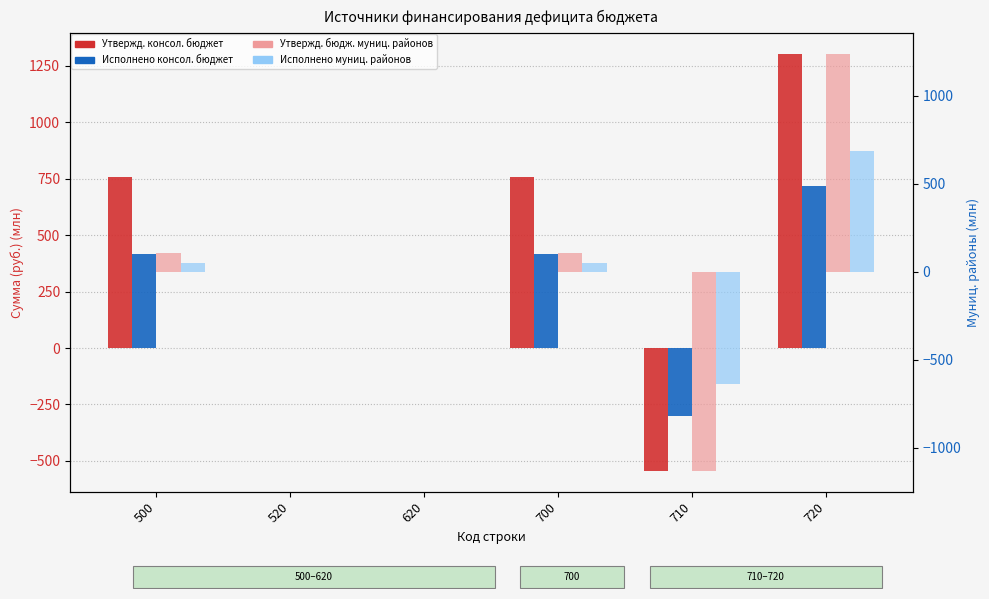

How many bars are there in each group?

4